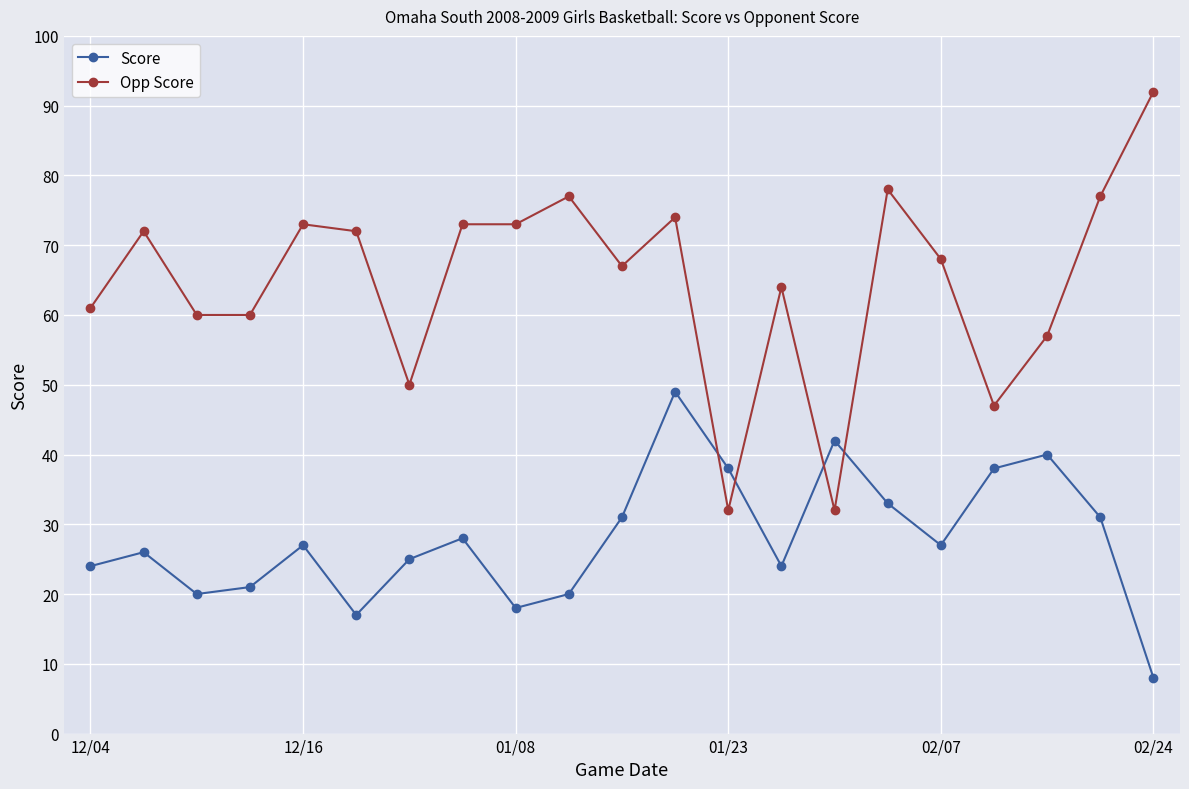

Which series ends up on top after the final intersection of Opp Score and Score?

Opp Score